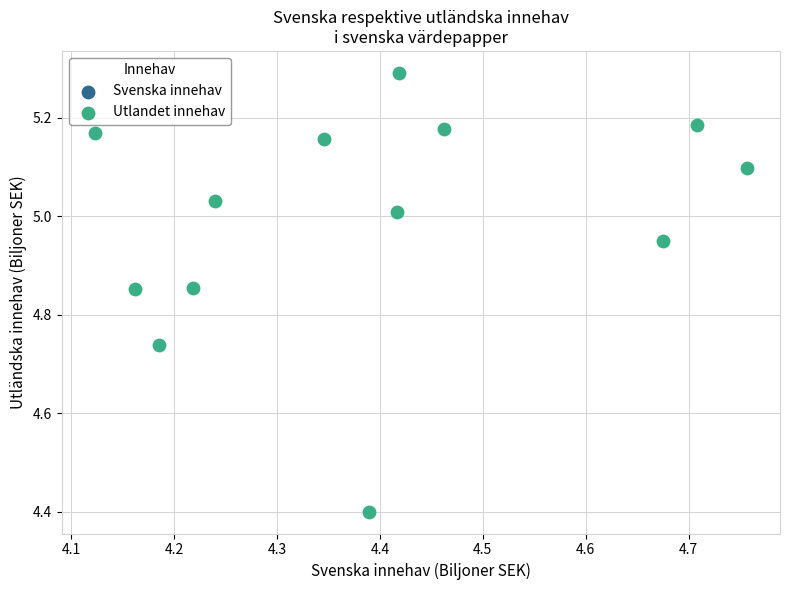

What is the range of X values (max minus min)?

0.6